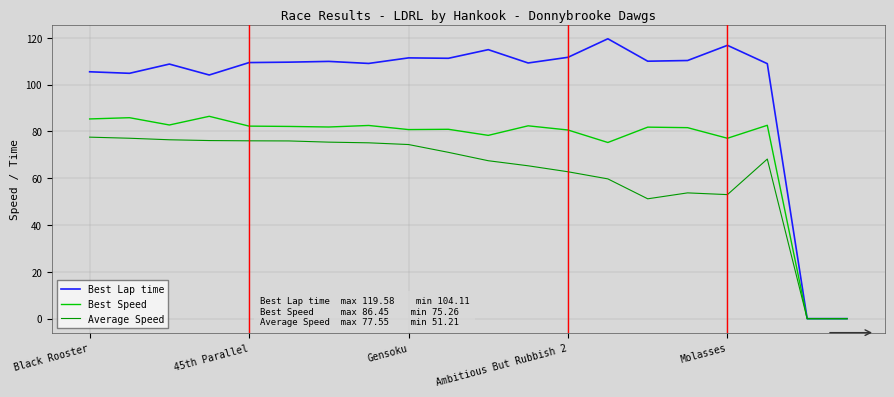

What is the greatest value displayed?

119.6